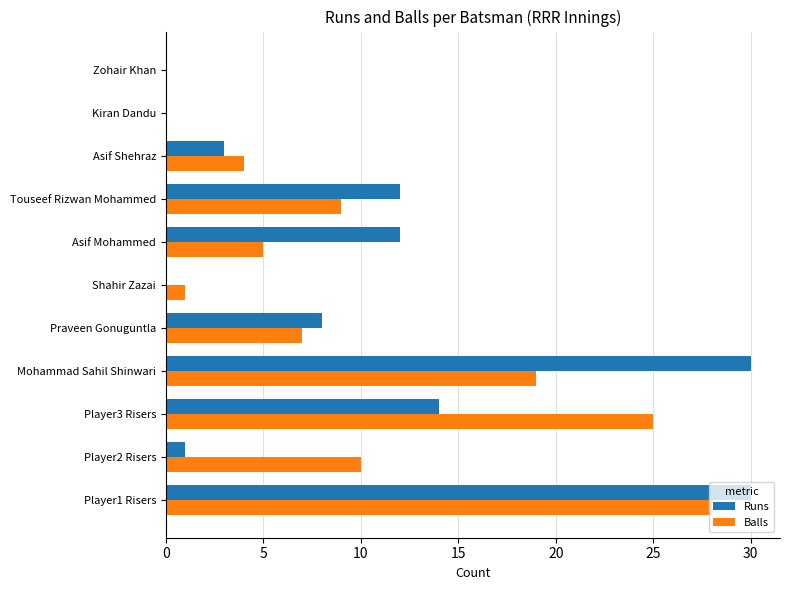

Where is Runs nearest to the value 15?

Player3 Risers